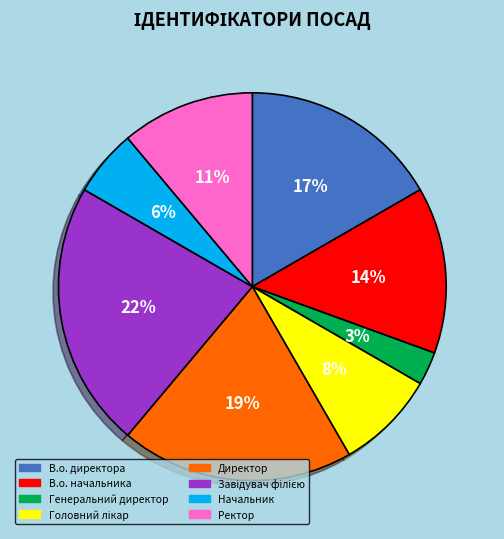

How many slices are in this pie chart?

8